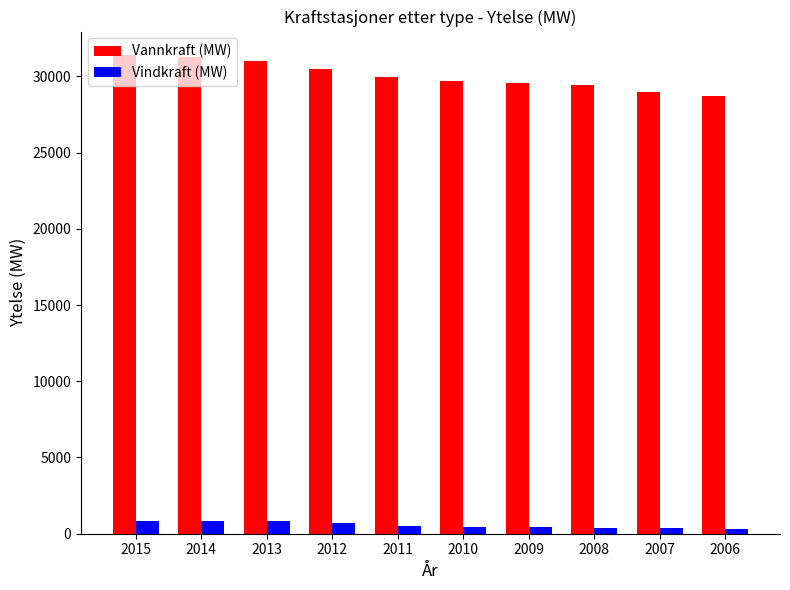

Which series has the largest total across all categories?

Vannkraft (MW)